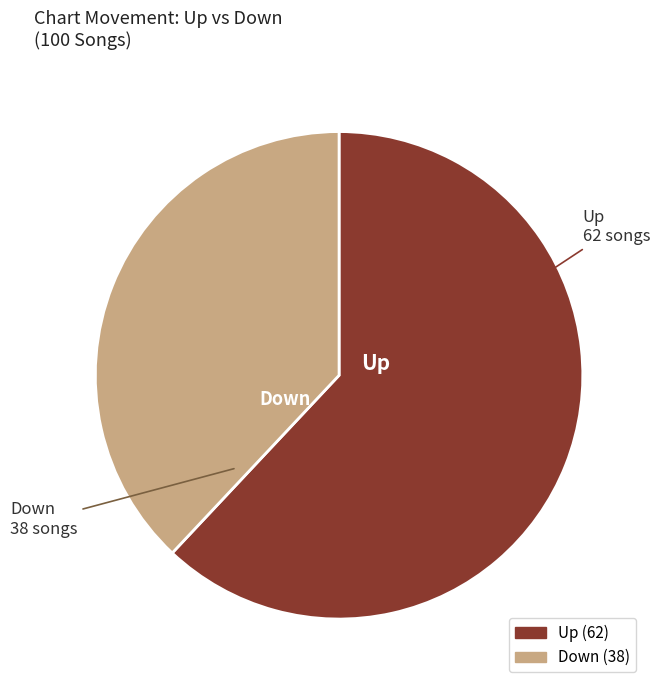

Does any single category account for the majority?

Yes